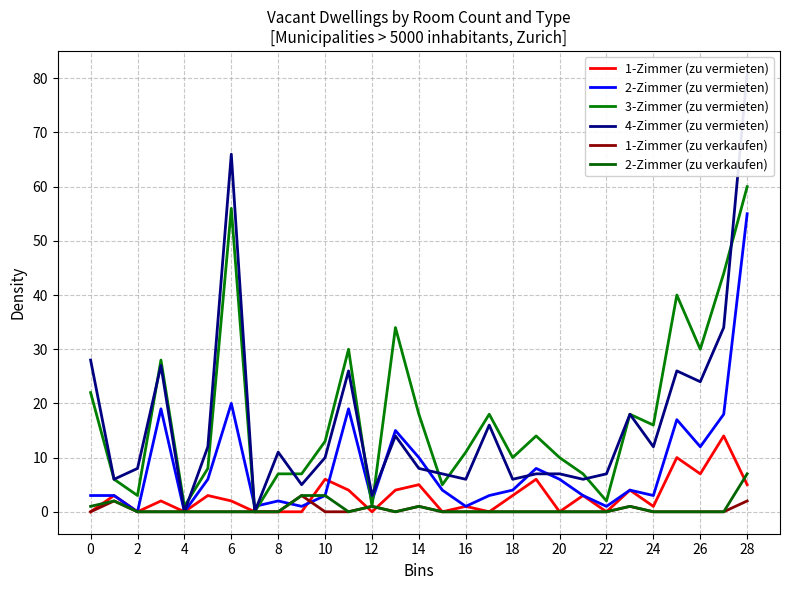

What is the difference between the maximum and minimum values in the 3-Zimmer (zu vermieten) series?

60